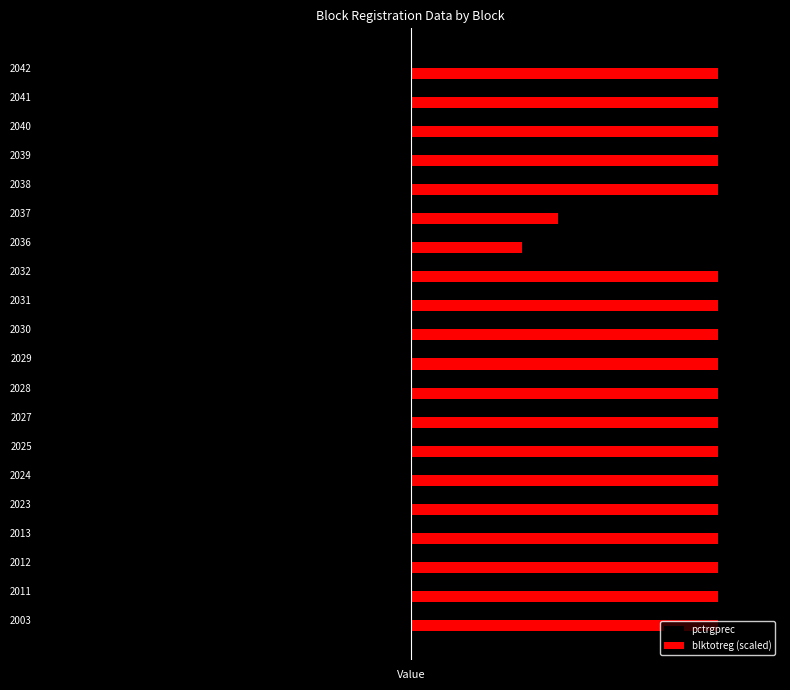

What is the difference between the maximum and minimum values in the pctrgprec series?

7.1